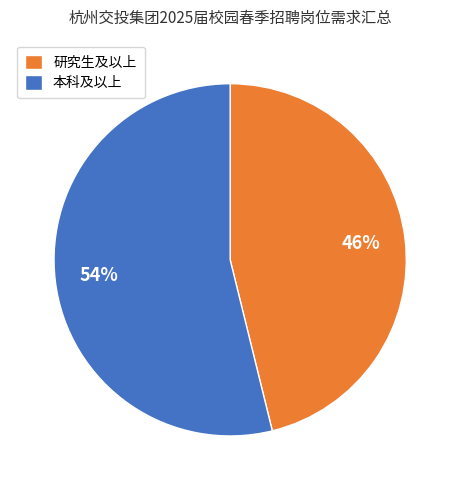

Count the number of slices in the pie.

2